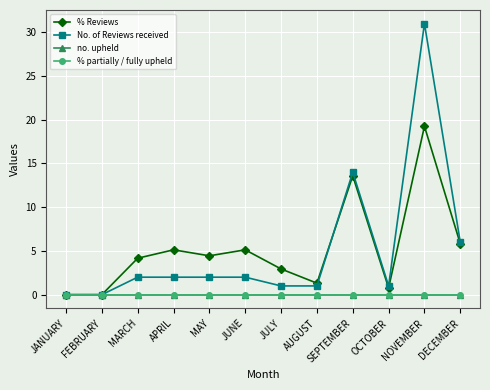

Is this an area chart (filled region under the line)?

No